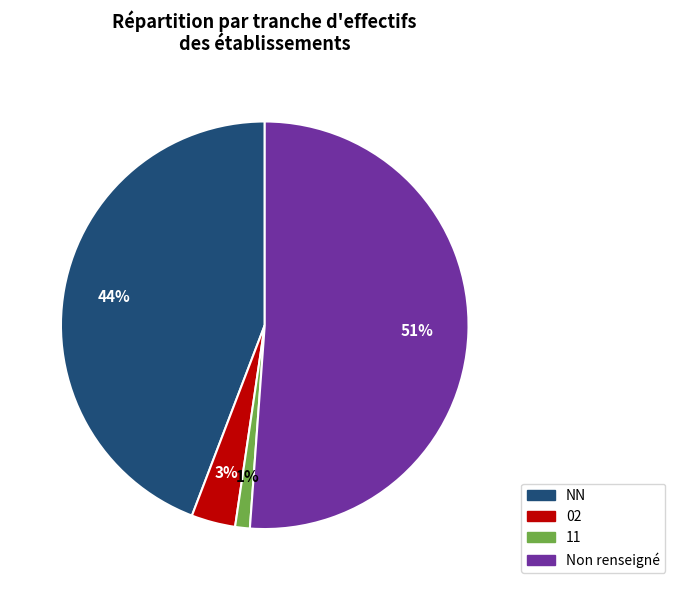

How many segments does this pie chart have?

4